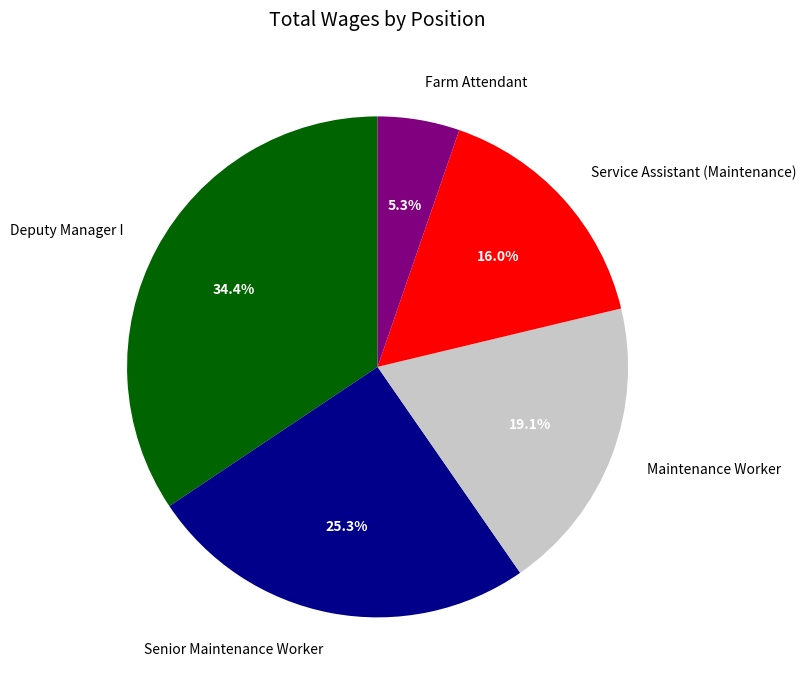

What percentage is the Service Assistant (Maintenance) slice, to the nearest percent?

16%